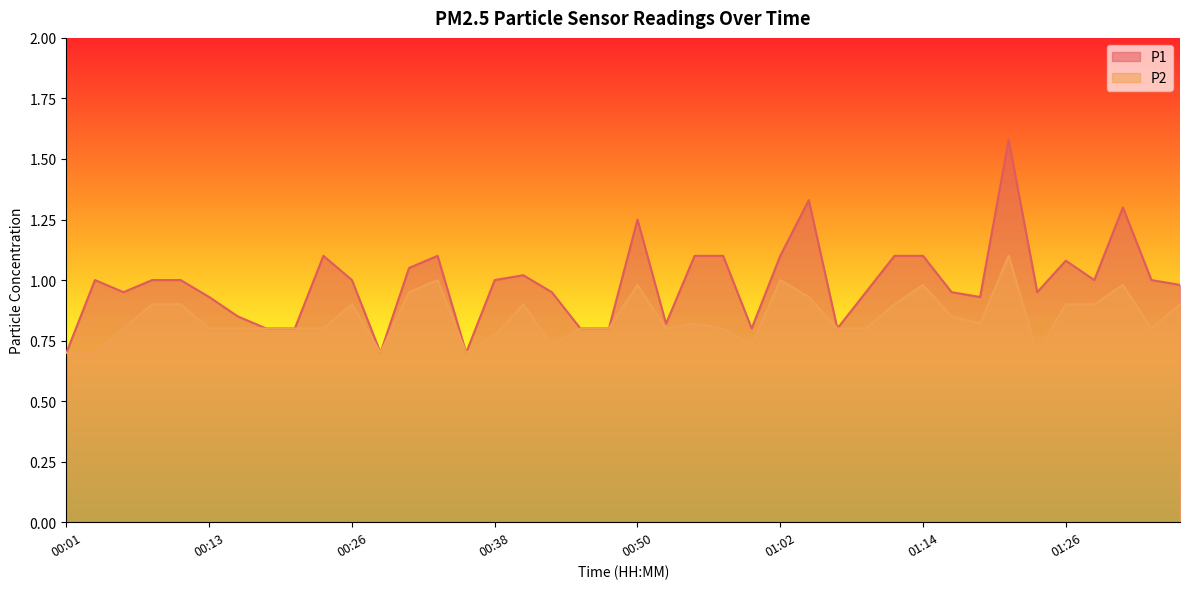

What position from the right is 00:47?

21